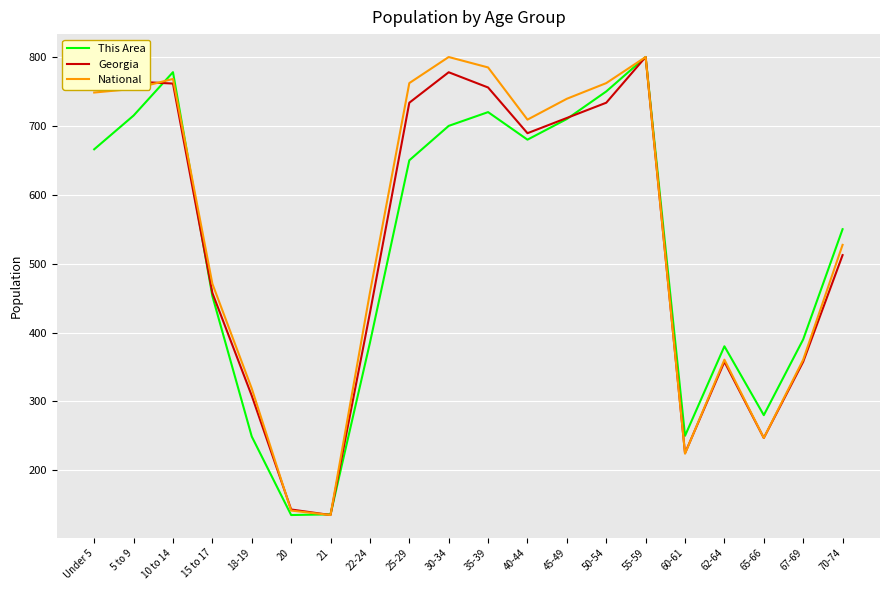

What is the maximum value for Georgia?

800.0